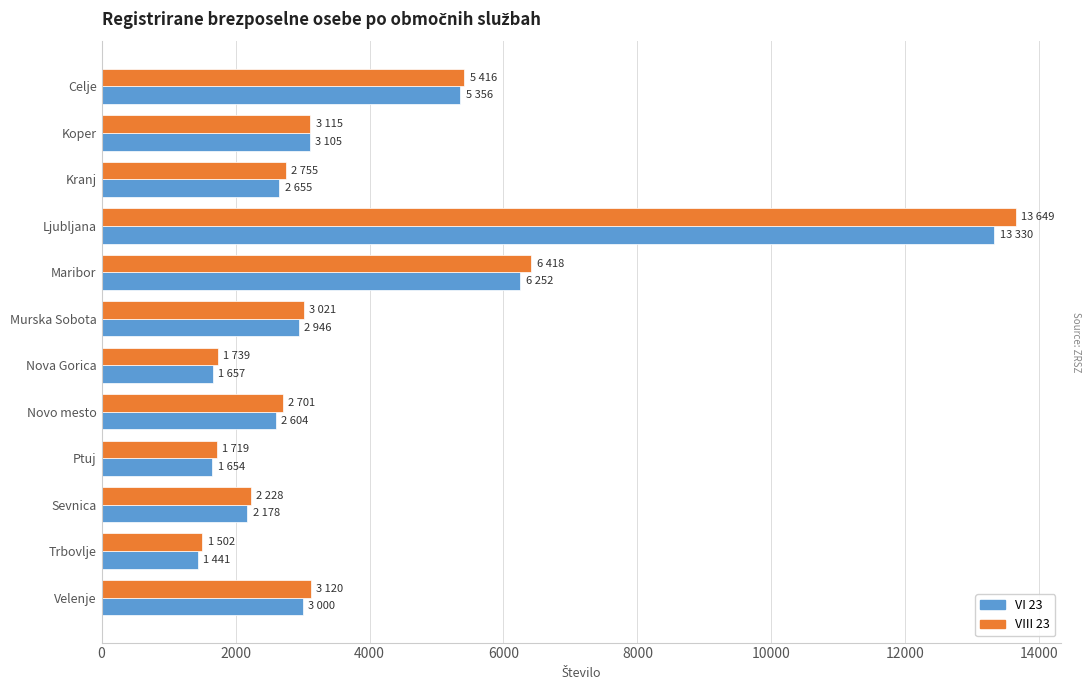

What is the total value across all series at Sevnica?

4406